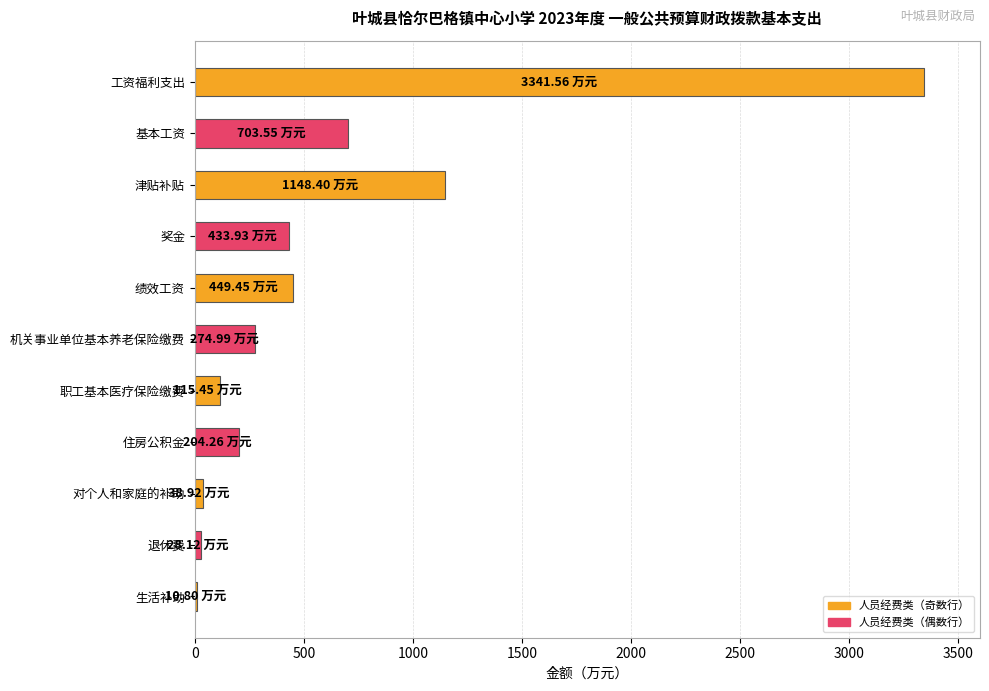

What is the label of the 8th bar from the top?

住房公积金